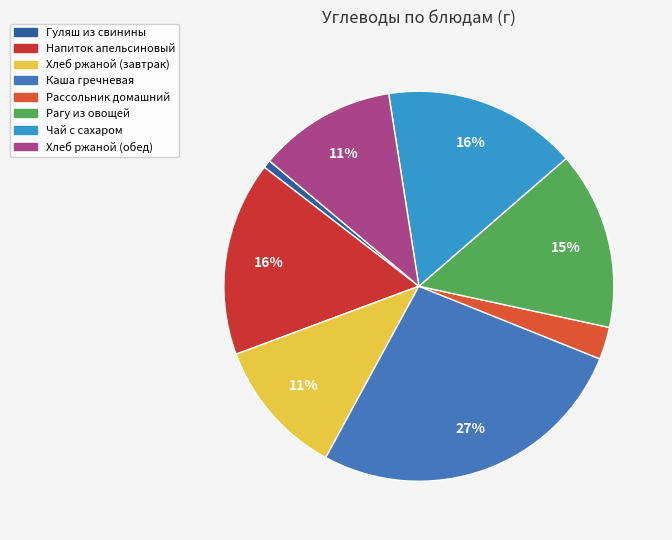

To the nearest percent, what percentage of the pie is Хлеб ржаной (завтрак)?

11%